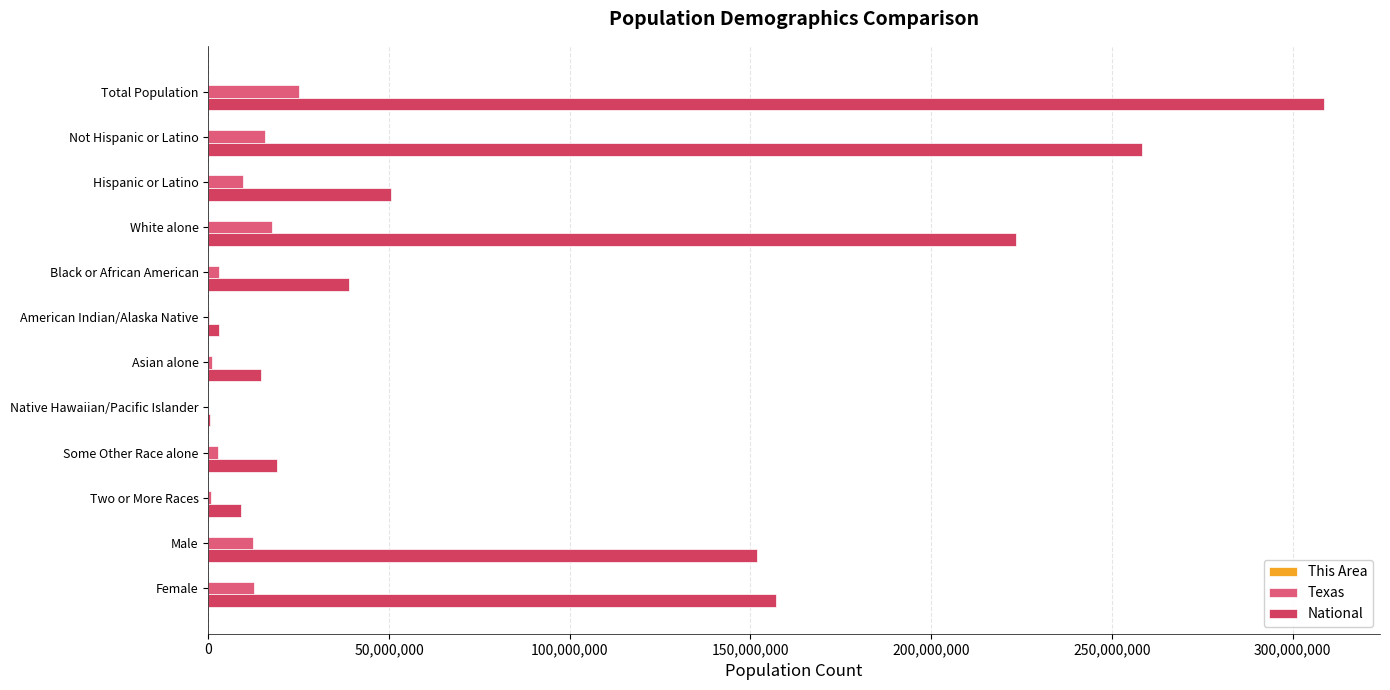

What is the greatest value displayed?

308745538